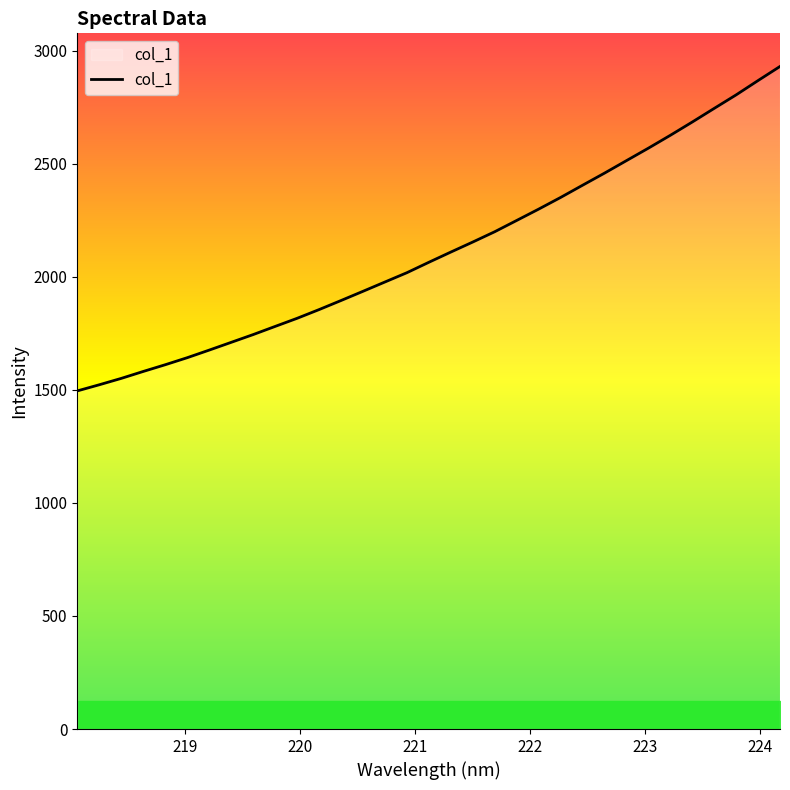

What is the maximum value shown in the chart?

2929.5